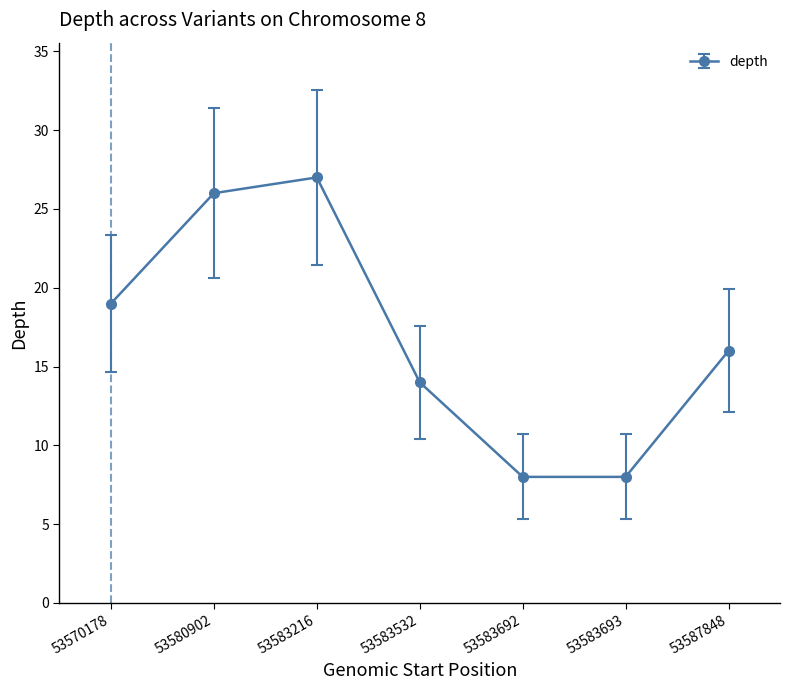

How many interior local peaks (higher than both neighbors) does the data have?

1